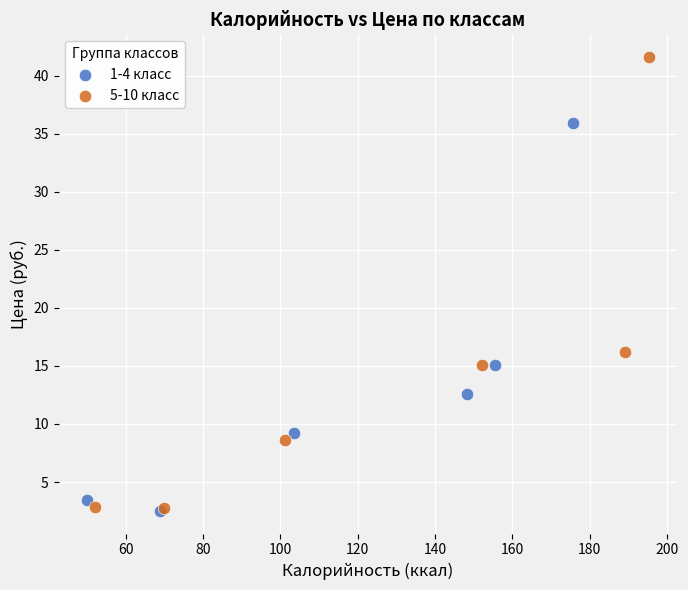

Which series reaches the maximum Y coordinate?

5-10 класс